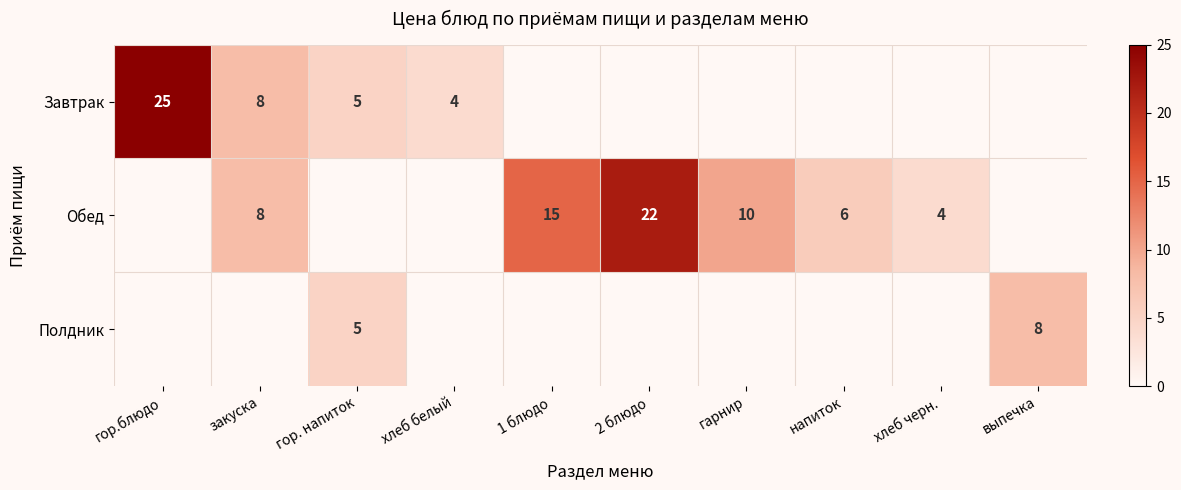

The Обед series shows 1 at хлеб черн.. True or false?

False